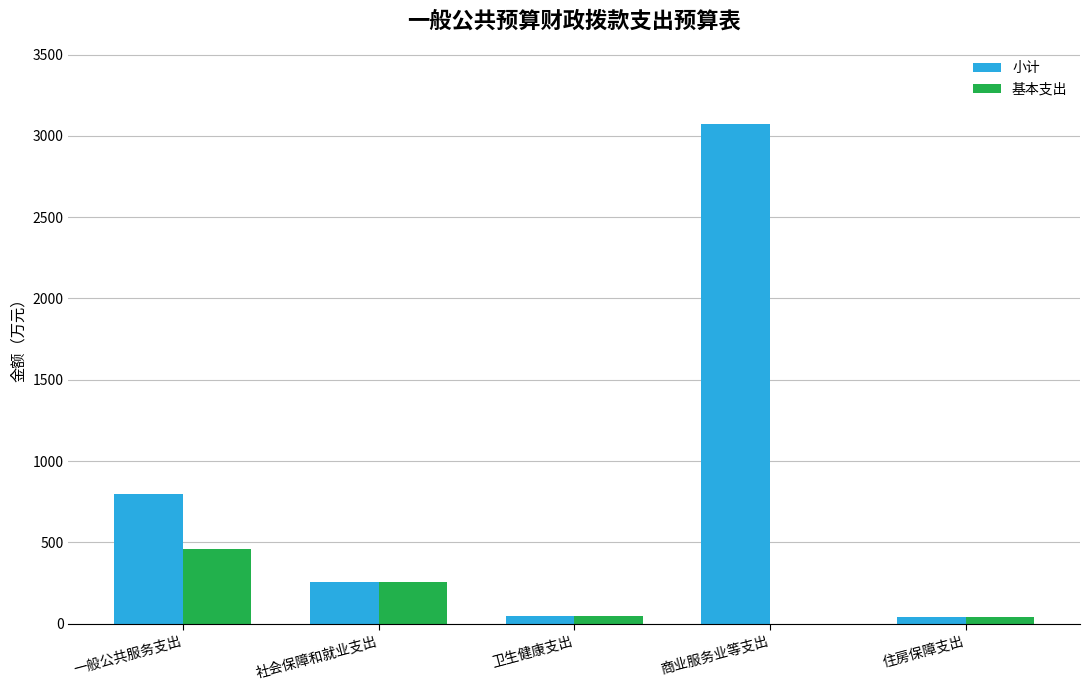

The value of 小计 at 一般公共服务支出 is 795.3. True or false?

True